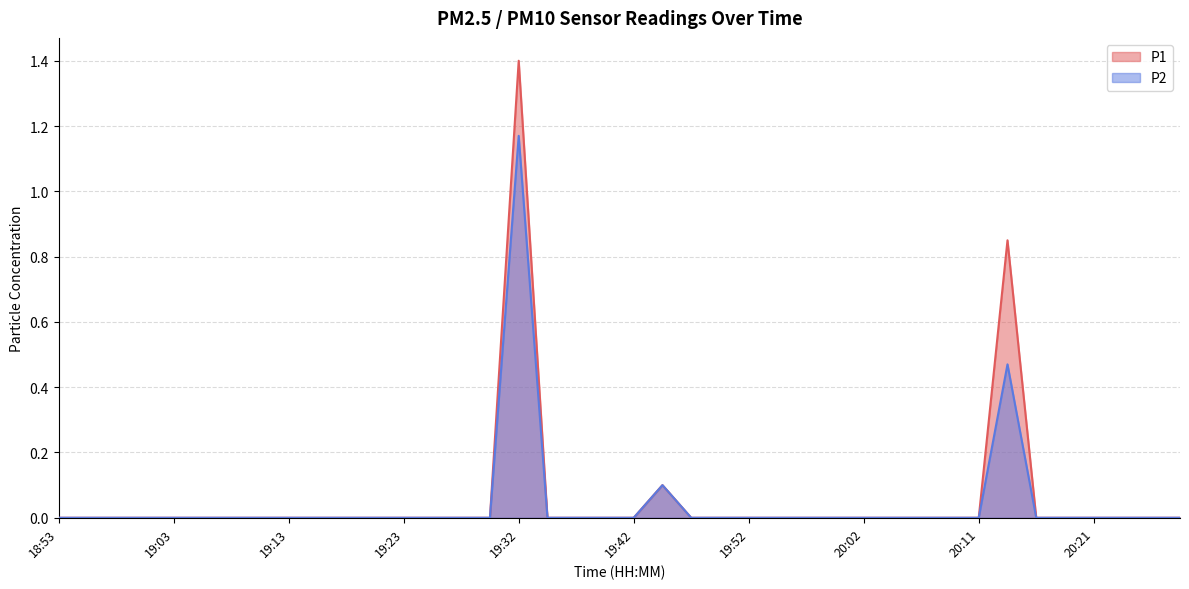

Reading left to right, what are all the values shown in this chart?

P1: 0.0	0.0	0.0	0.0	0.0	0.0	0.0	0.0	0.0	0.0	0.0	0.0	0.0	0.0	0.0	0.0	1.4	0.0	0.0	0.0	0.0	0.1	0.0	0.0	0.0	0.0	0.0	0.0	0.0	0.0	0.0	0.0	0.0	0.8	0.0	0.0	0.0	0.0	0.0	0.0
P2: 0.0	0.0	0.0	0.0	0.0	0.0	0.0	0.0	0.0	0.0	0.0	0.0	0.0	0.0	0.0	0.0	1.2	0.0	0.0	0.0	0.0	0.1	0.0	0.0	0.0	0.0	0.0	0.0	0.0	0.0	0.0	0.0	0.0	0.5	0.0	0.0	0.0	0.0	0.0	0.0